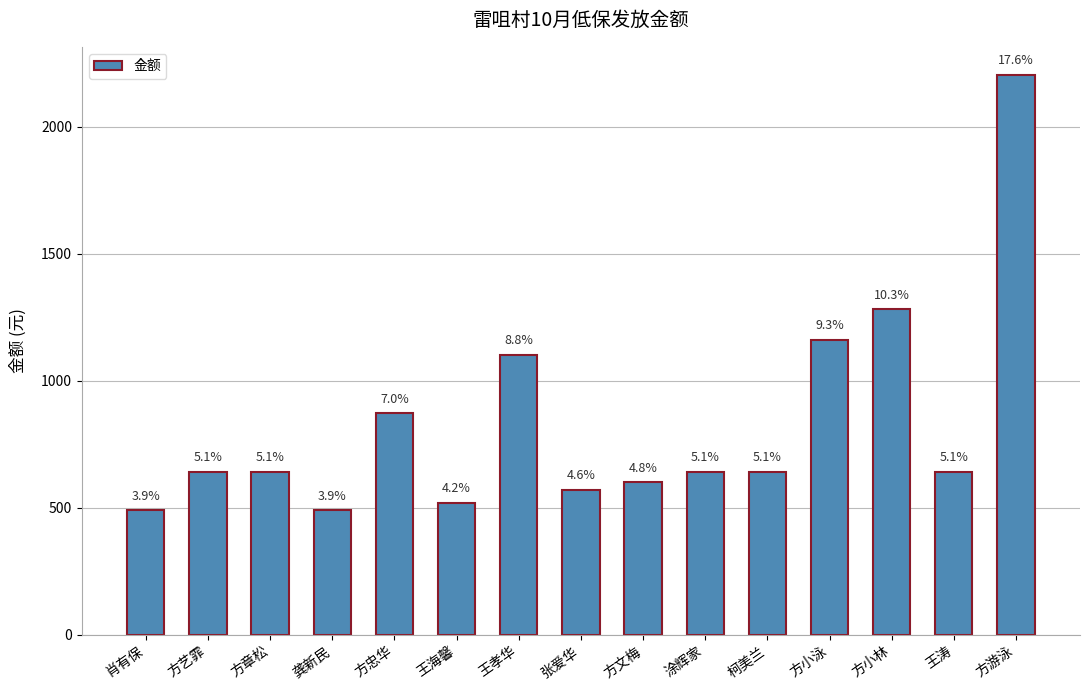

What value does the data have at 方章松?

641